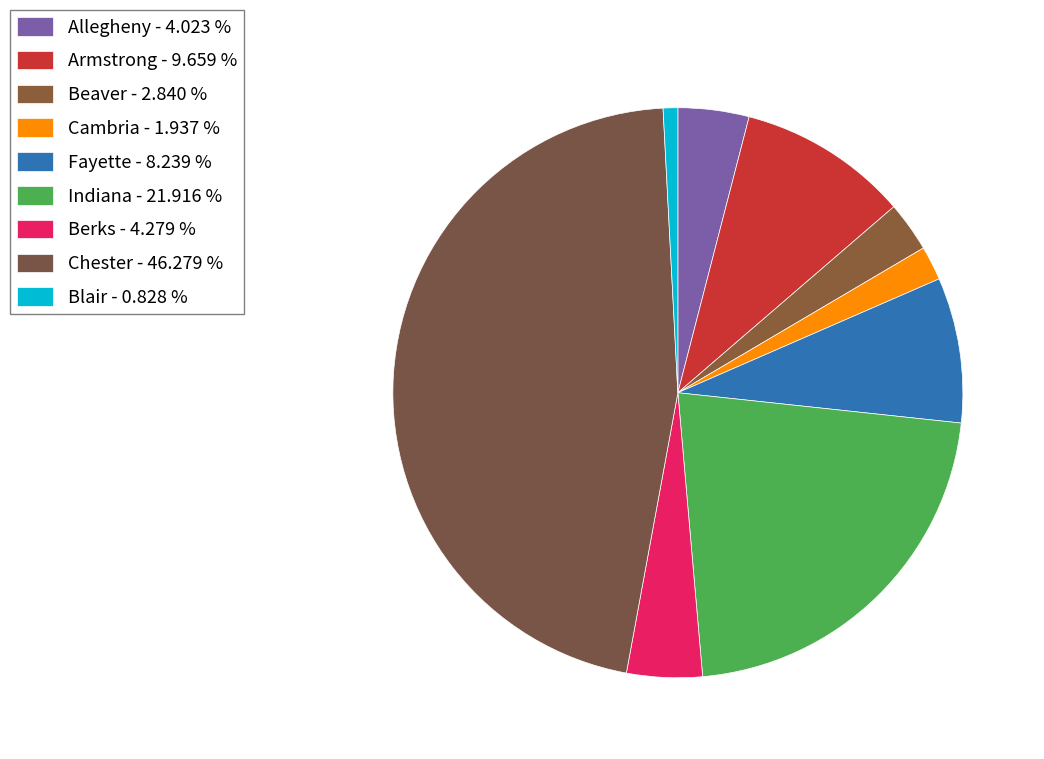

How many segments does this pie chart have?

9